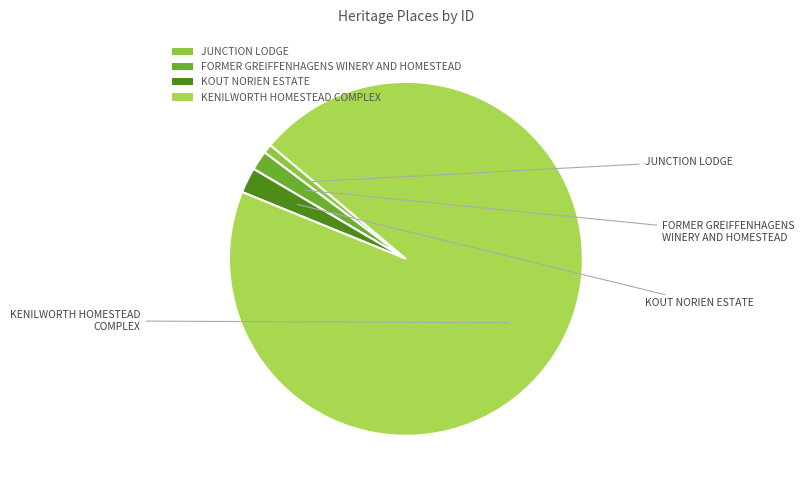

Rank the categories by value from lowest to highest.

JUNCTION LODGE, FORMER GREIFFENHAGENS WINERY AND HOMESTEAD, KOUT NORIEN ESTATE, KENILWORTH HOMESTEAD COMPLEX